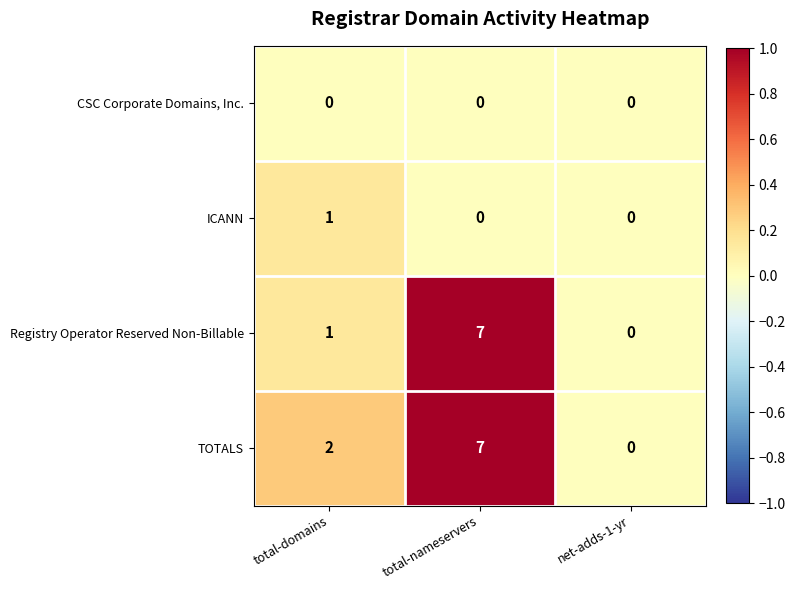

Which label corresponds to the largest value in the chart?

total-nameservers